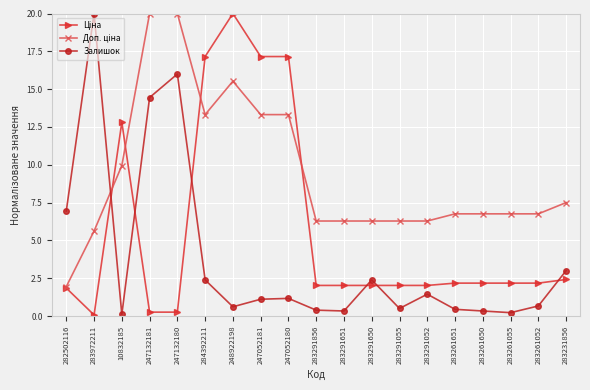

Does the chart have visible grid lines?

Yes